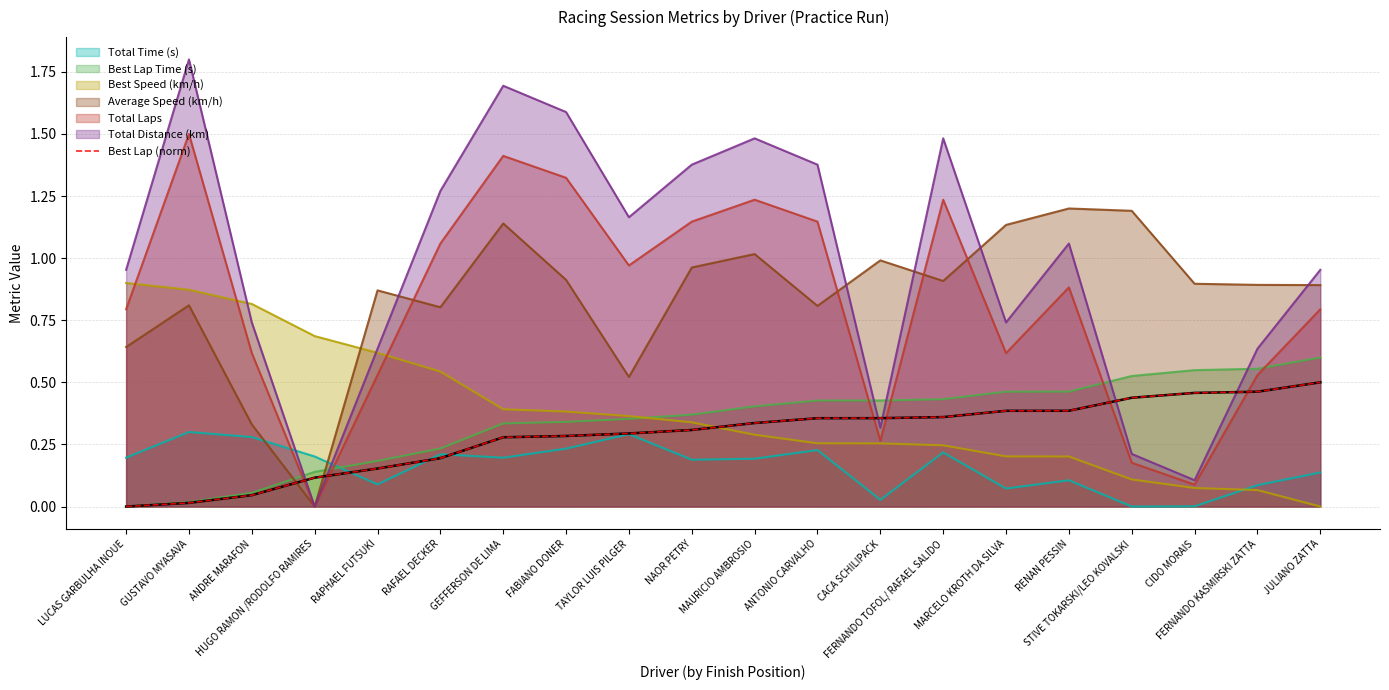

After their last crossing, which series has the higher values: Best Lap (norm) or Best Speed (km/h)?

Best Lap (norm)